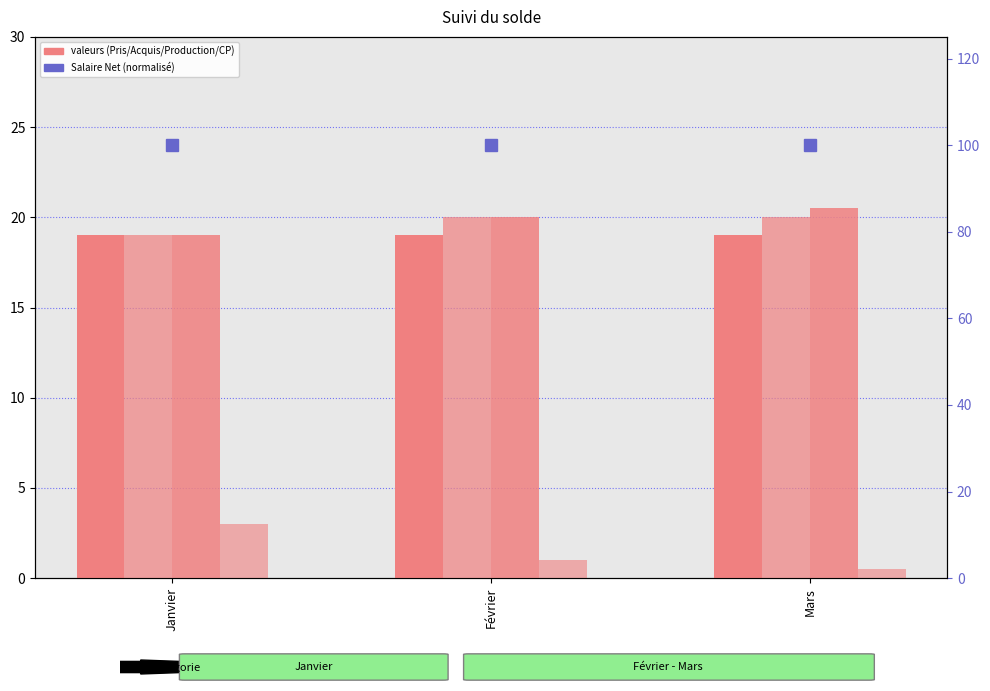

At which label does Salaire Net (normalized) reach its minimum?

Janvier